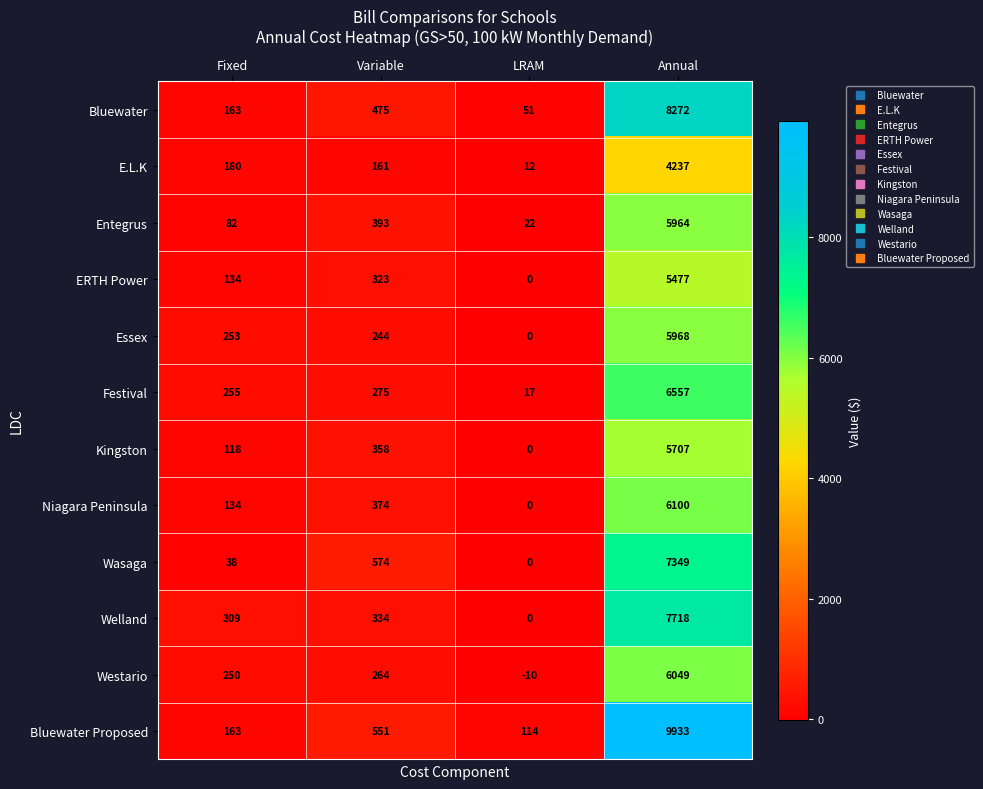

At which label does Bluewater Proposed reach its peak?

Annual